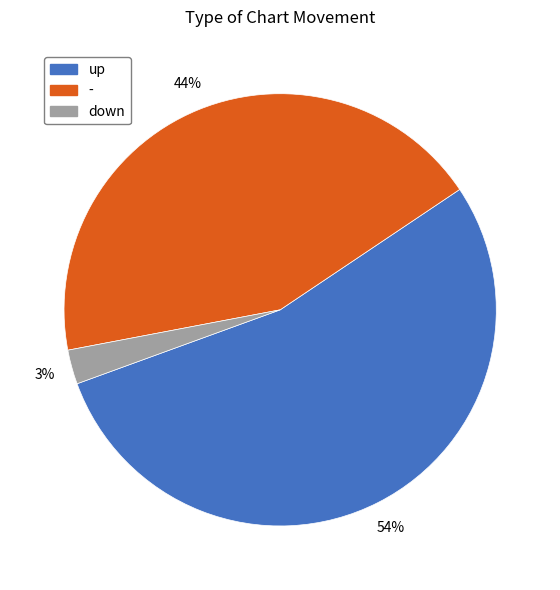

Do up and - together represent more than half of the pie?

Yes